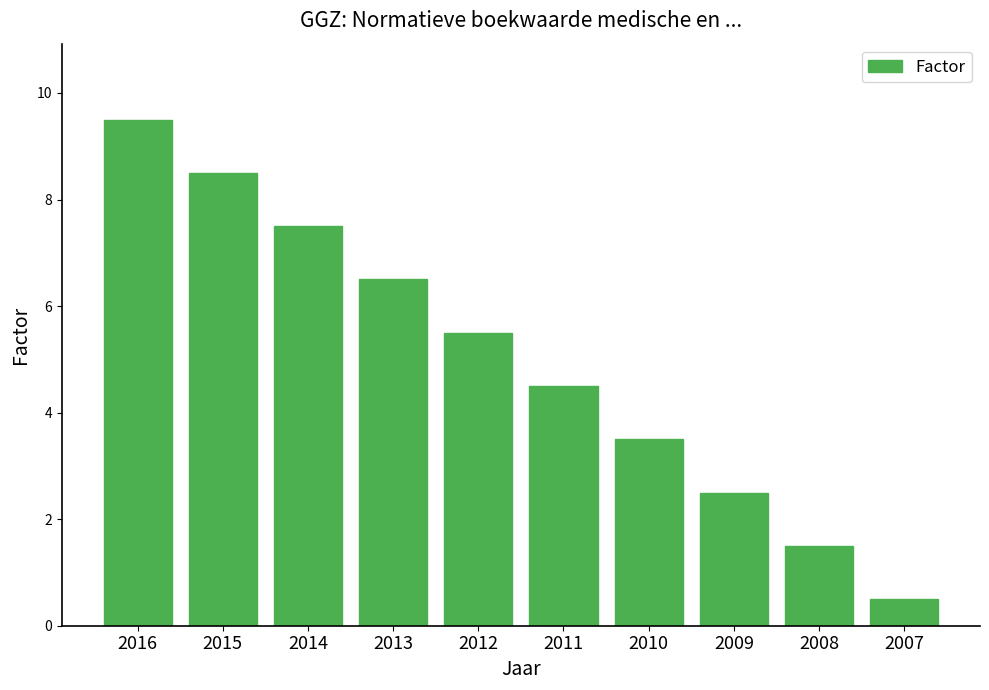

Which label corresponds to the smallest value in the chart?

2007